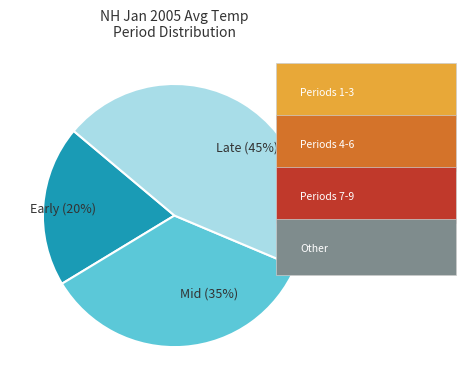

Rank the categories by value from lowest to highest.

Early (20%), Mid (35%), Late (45%)